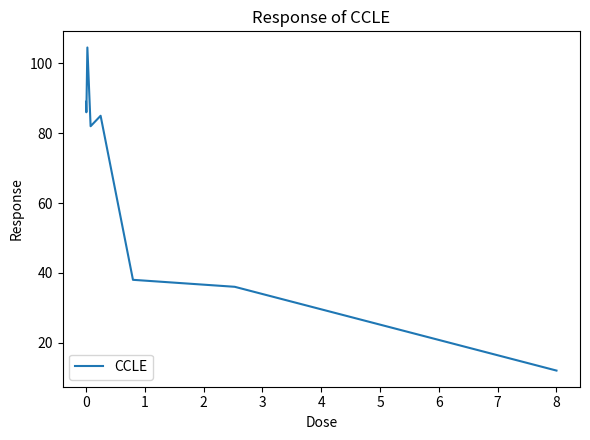

True or false: there are more than 0 points higher than both neighbors.

True